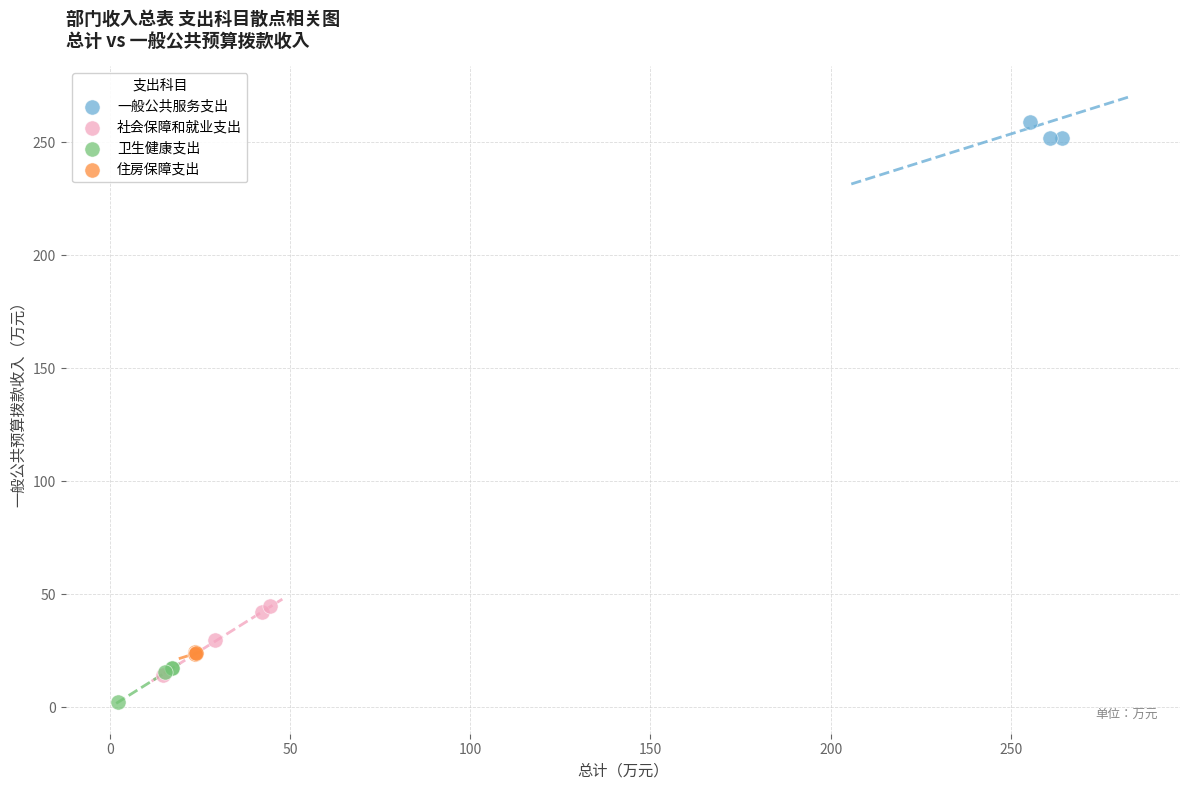

Which series contains the highest Y value?

一般公共服务支出